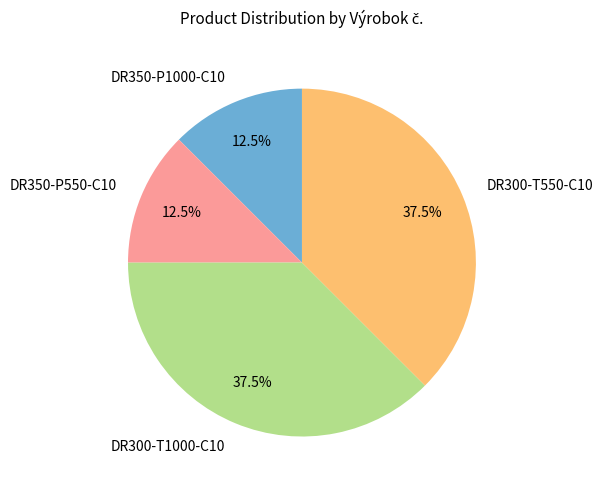

How many slices are in this pie chart?

4